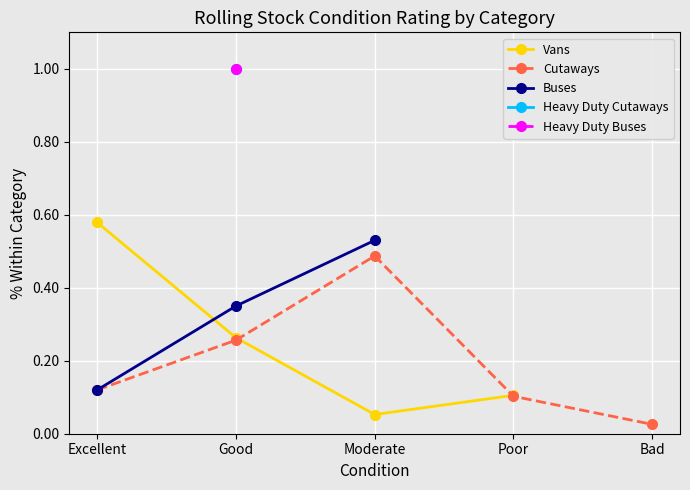

Which series changed the most between Moderate and Bad?

Cutaways